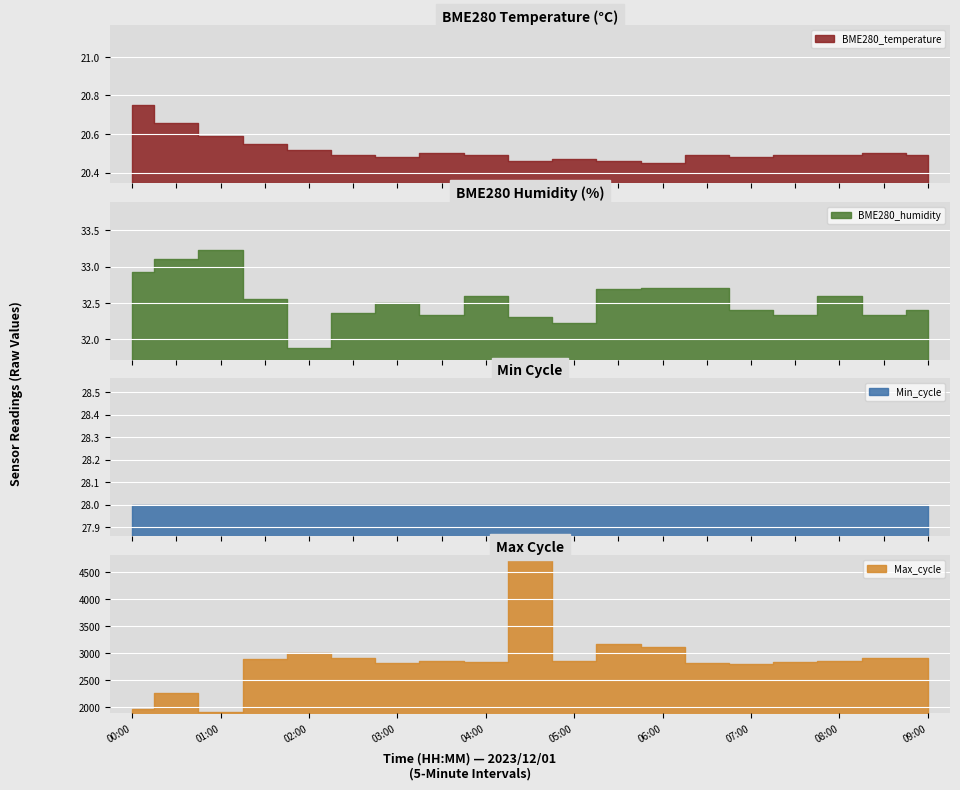

What is the value of the Max_cycle bar at the 14th from the left?

2821.0